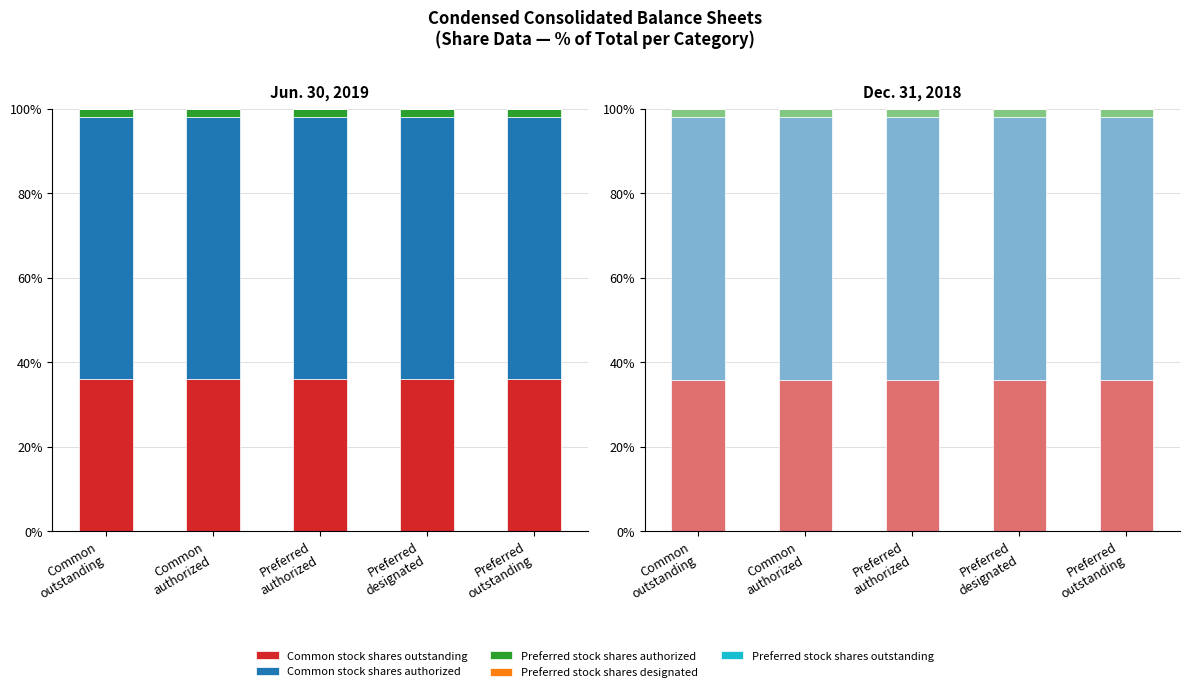

True or false: Preferred stock shares authorized has a value of 2.1 at Preferred
outstanding.

True